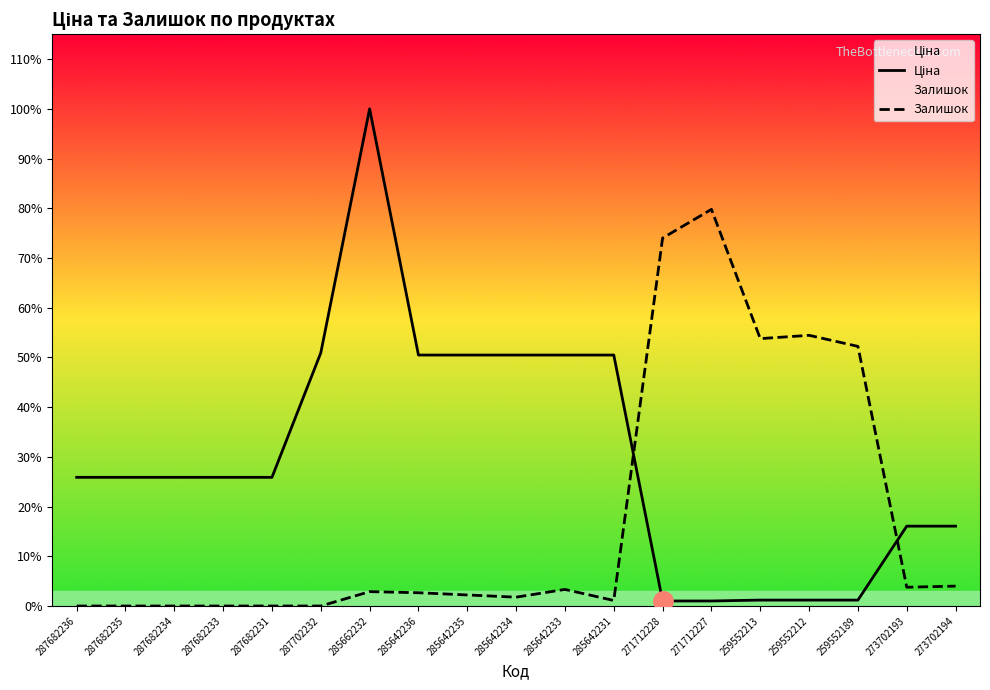

Which series has the largest total across all categories?

Ціна